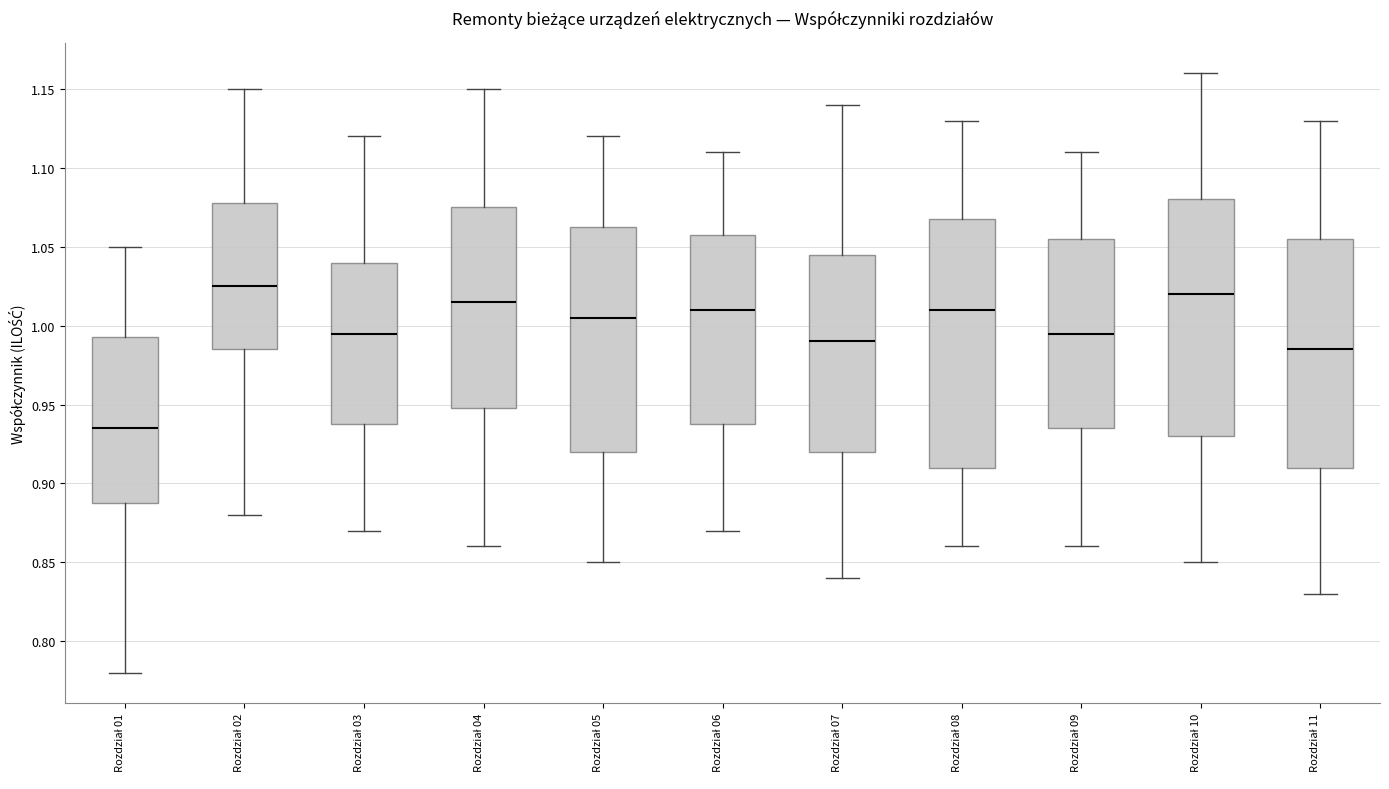

Where is the lower edge of the box for Rozdział 02 on the y-axis? The values are not printed on the chart, so give them approximately, as read against the axis.

0.985